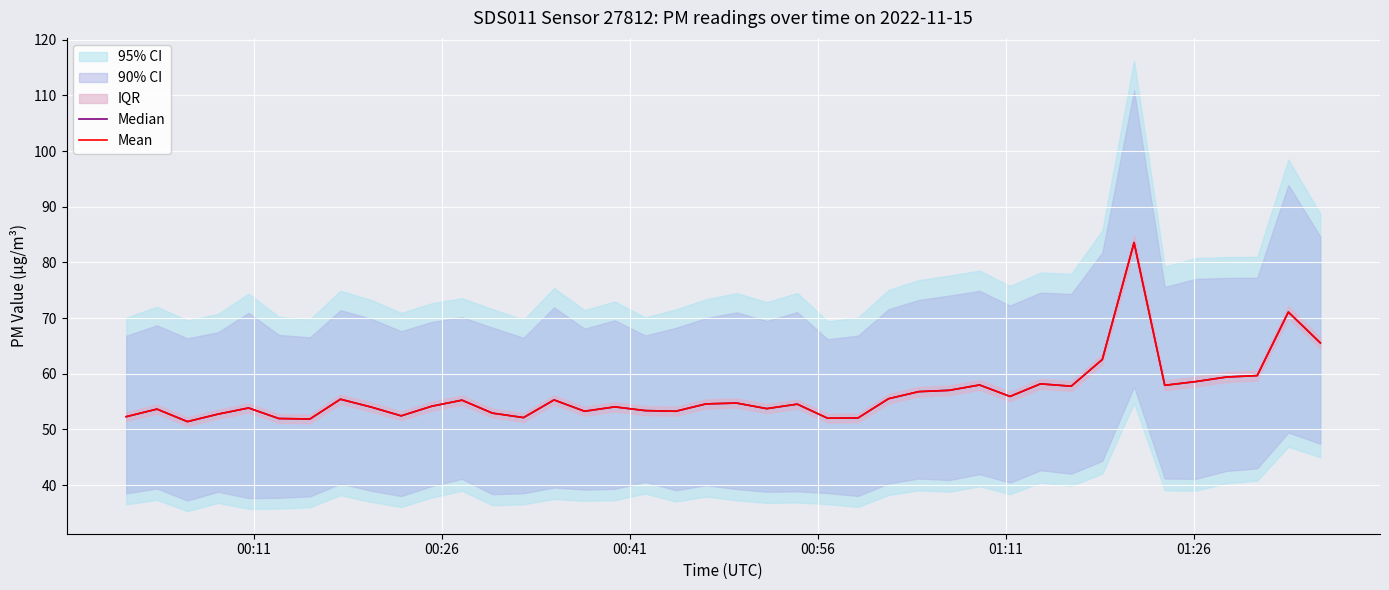

How many lines are shown in the chart?

2